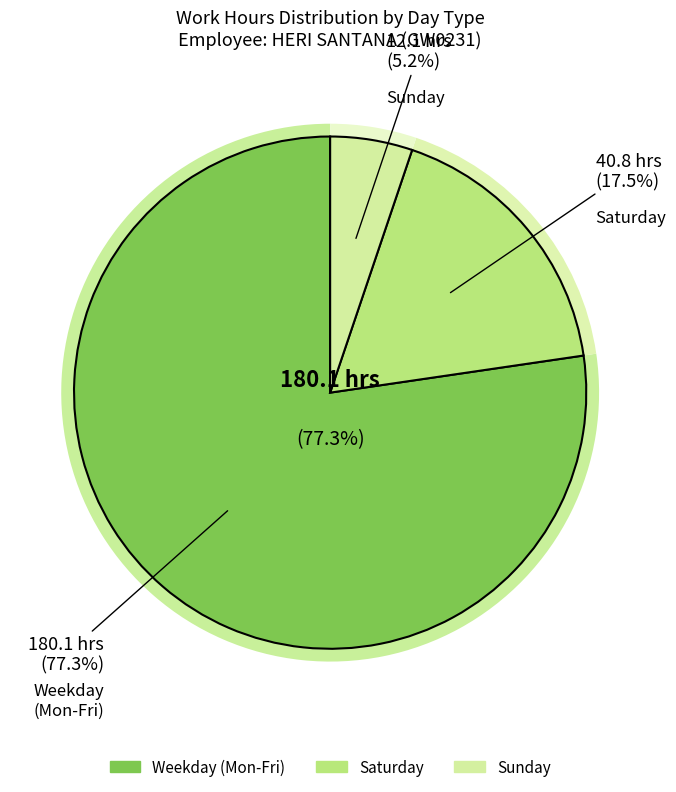

The Day 9 slice represents 1% of the pie. True or false?

False